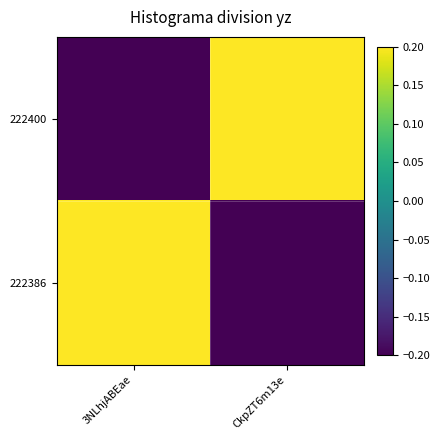

Which has a higher value, 3NLhjABEae or CkpZT6m13e?

CkpZT6m13e